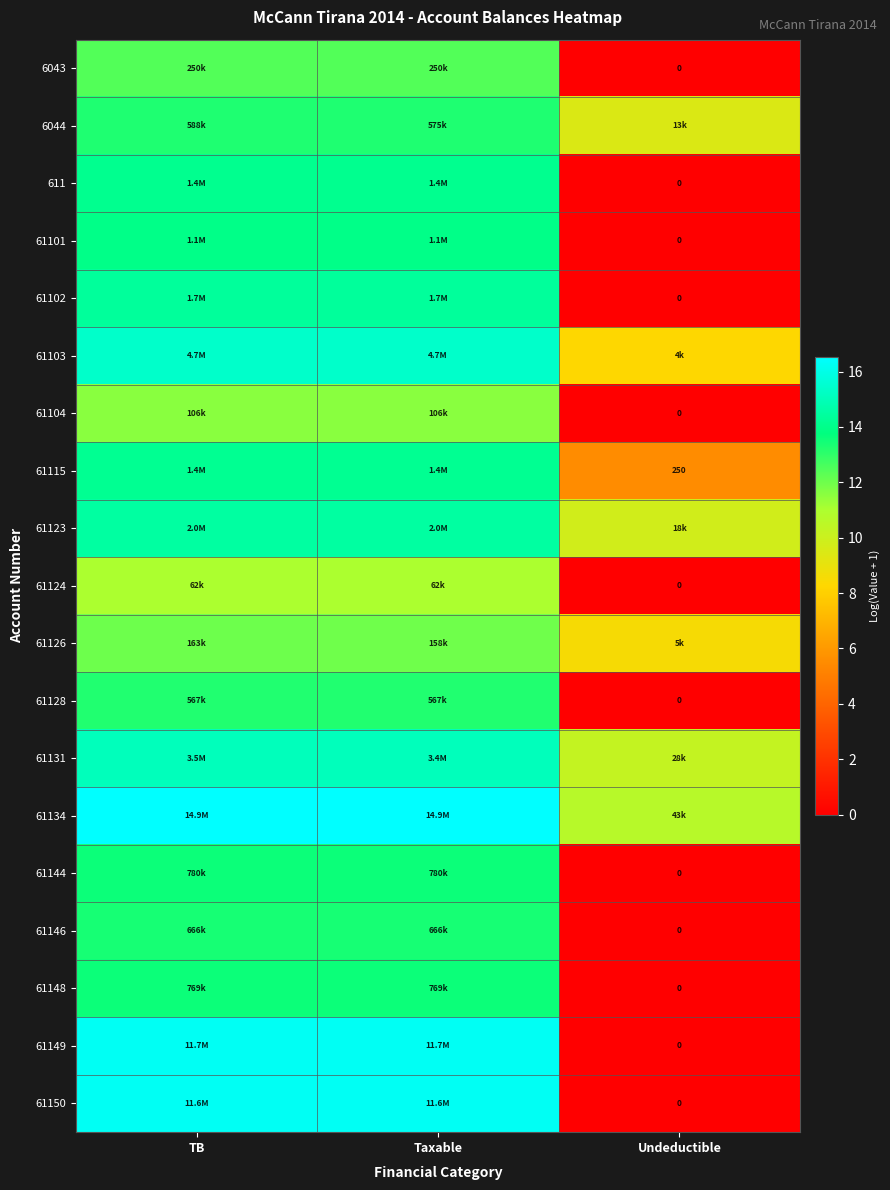

The 6044 series shows 14.7 at Undeductible. True or false?

False